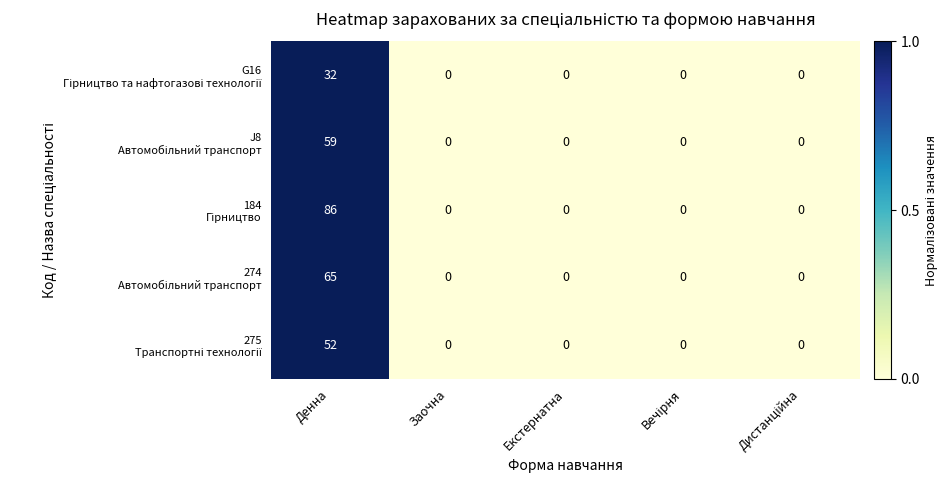

Count the number of data series in this chart.

5